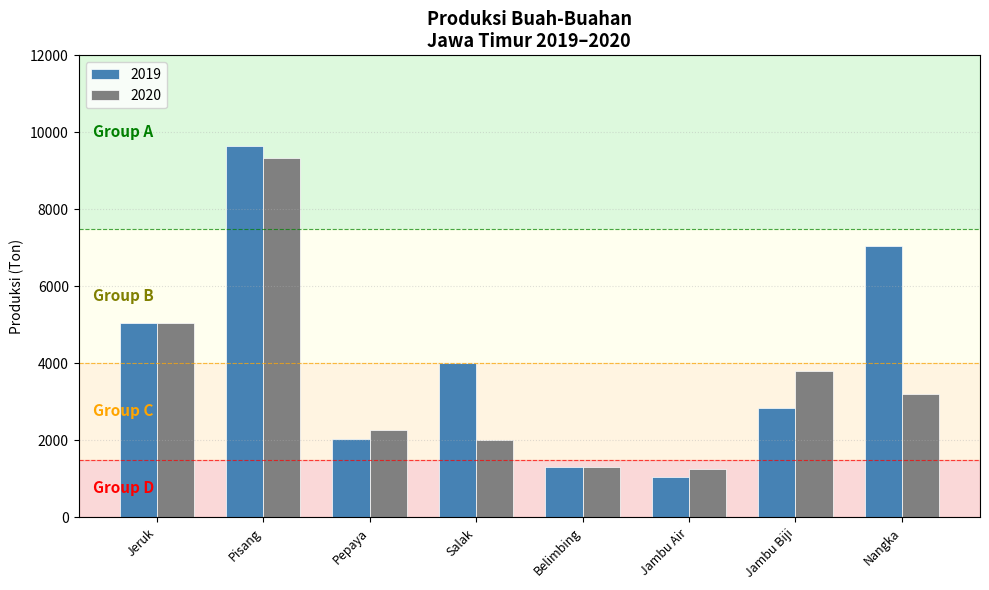

Rank the series by their maximum value, from highest to lowest.

2019, 2020